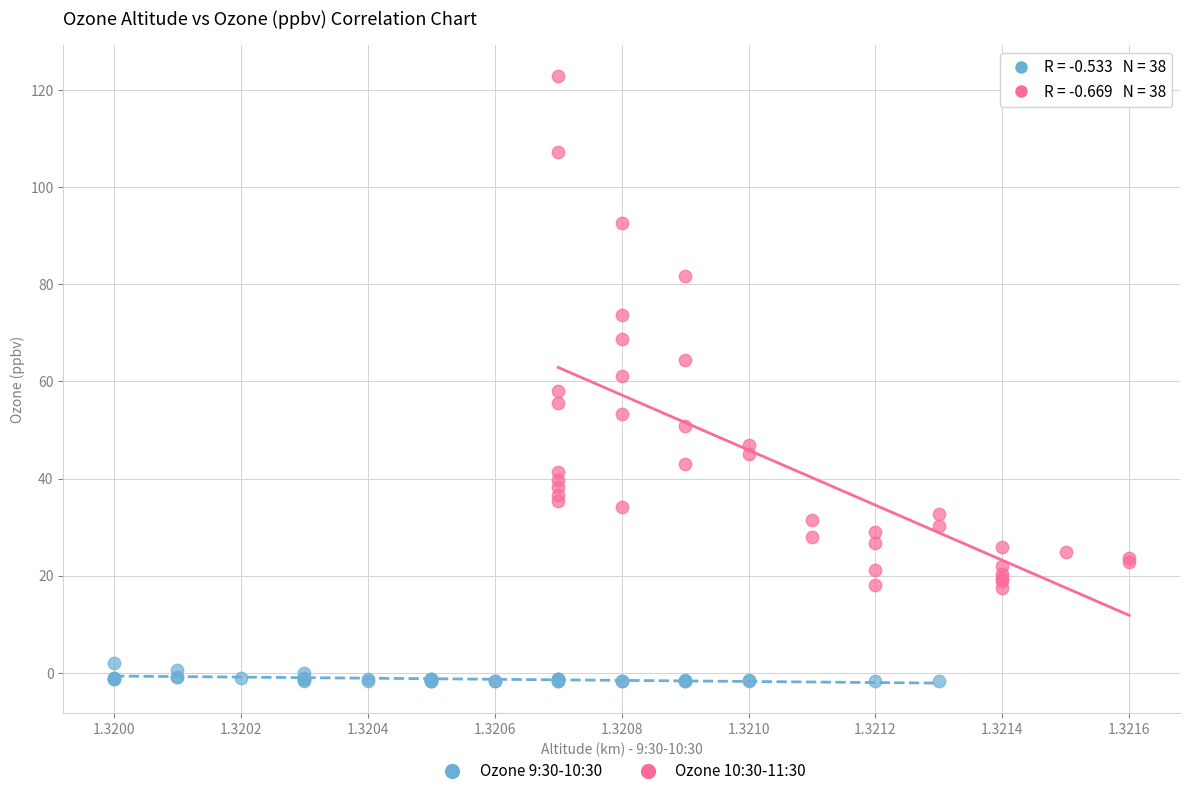

Which series contains the highest Y value?

Ozone 10:30-11:30